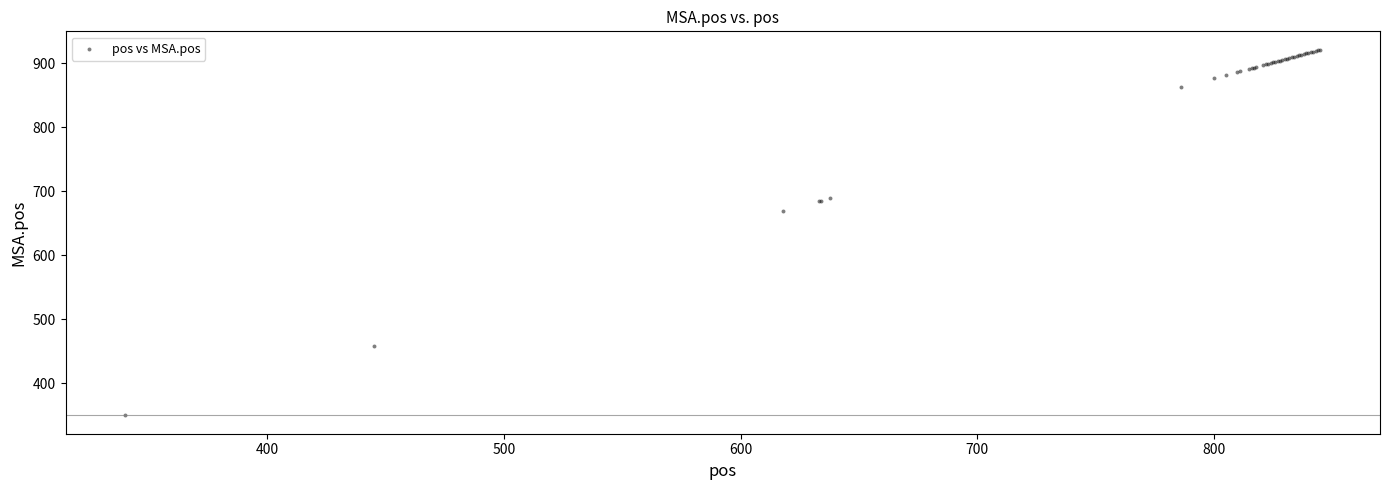

What Y value in the scatter plot is closest to 635?

669